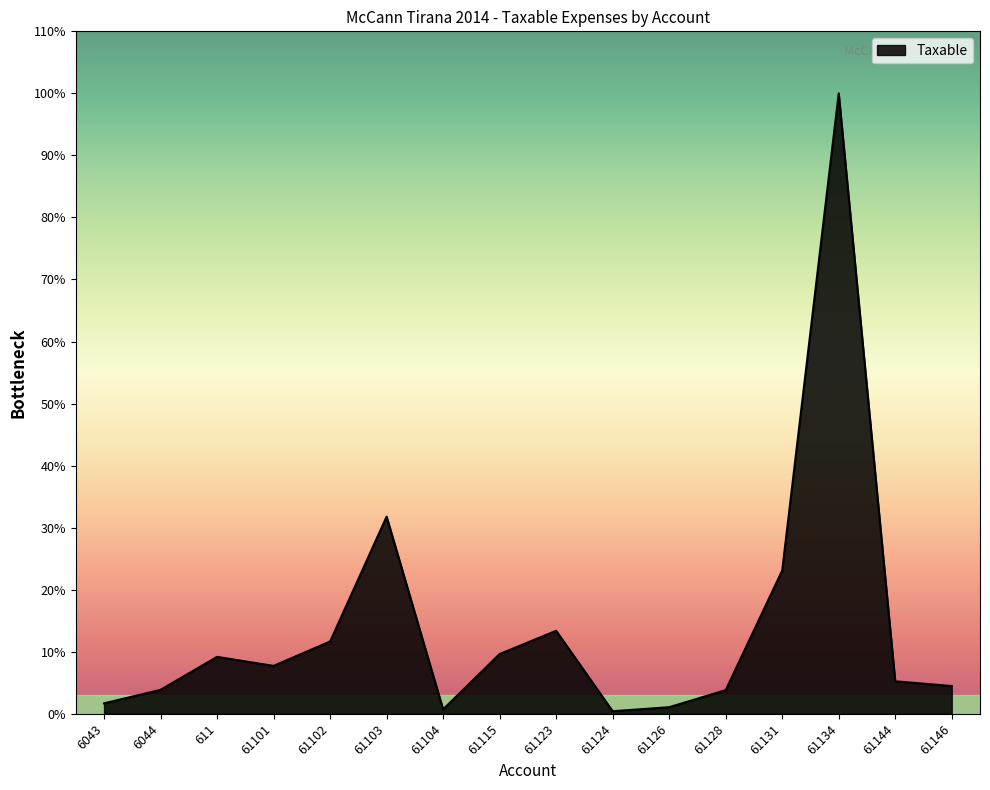

List the labels in order of value, largest first.

61134, 61103, 61131, 61123, 61102, 61115, 611, 61101, 61144, 61146, 6044, 61128, 6043, 61126, 61104, 61124